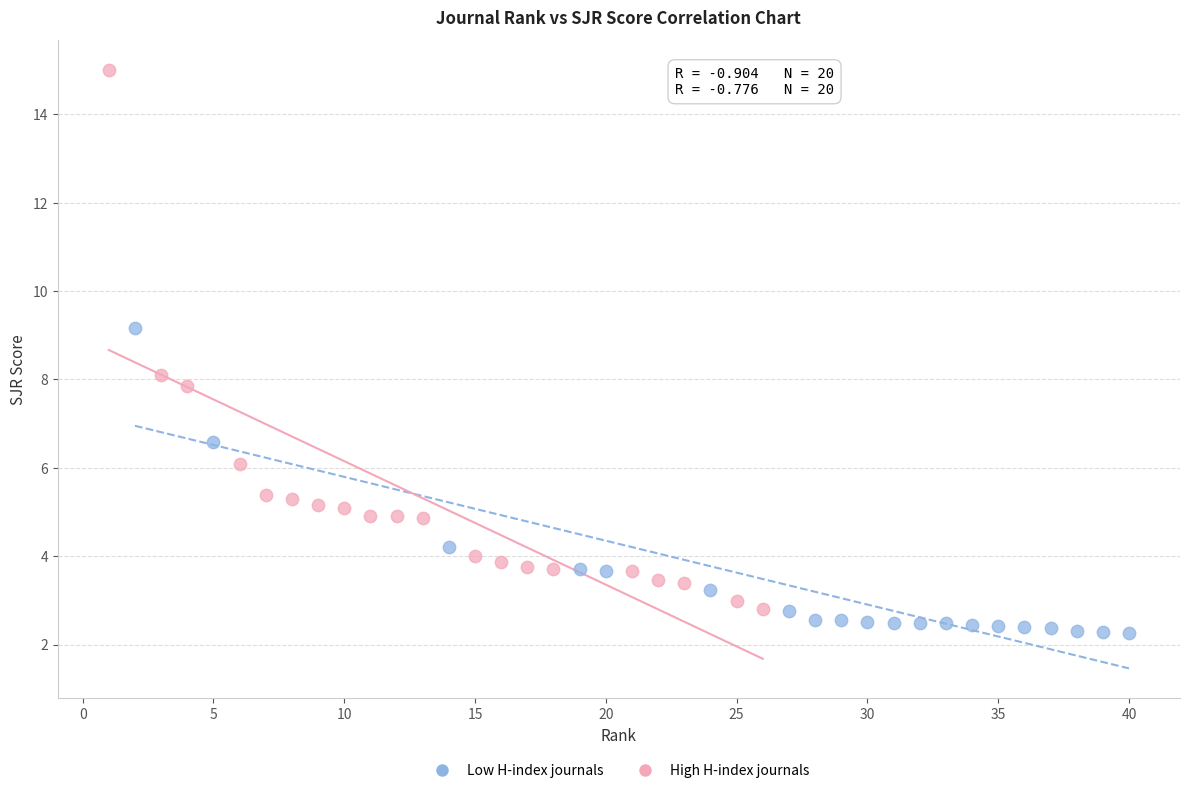

Which series has the widest spread of Y values?

High H-index journals